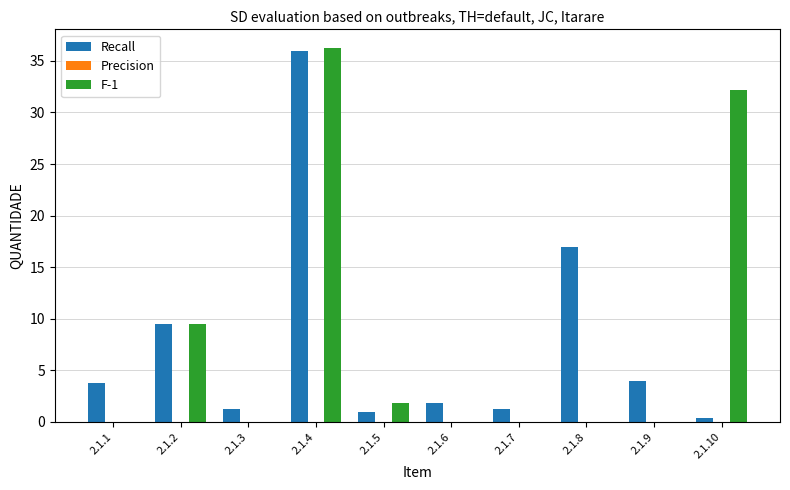

Is the value of Recall at 2.1.9 greater than the value of F-1 at 2.1.8?

Yes